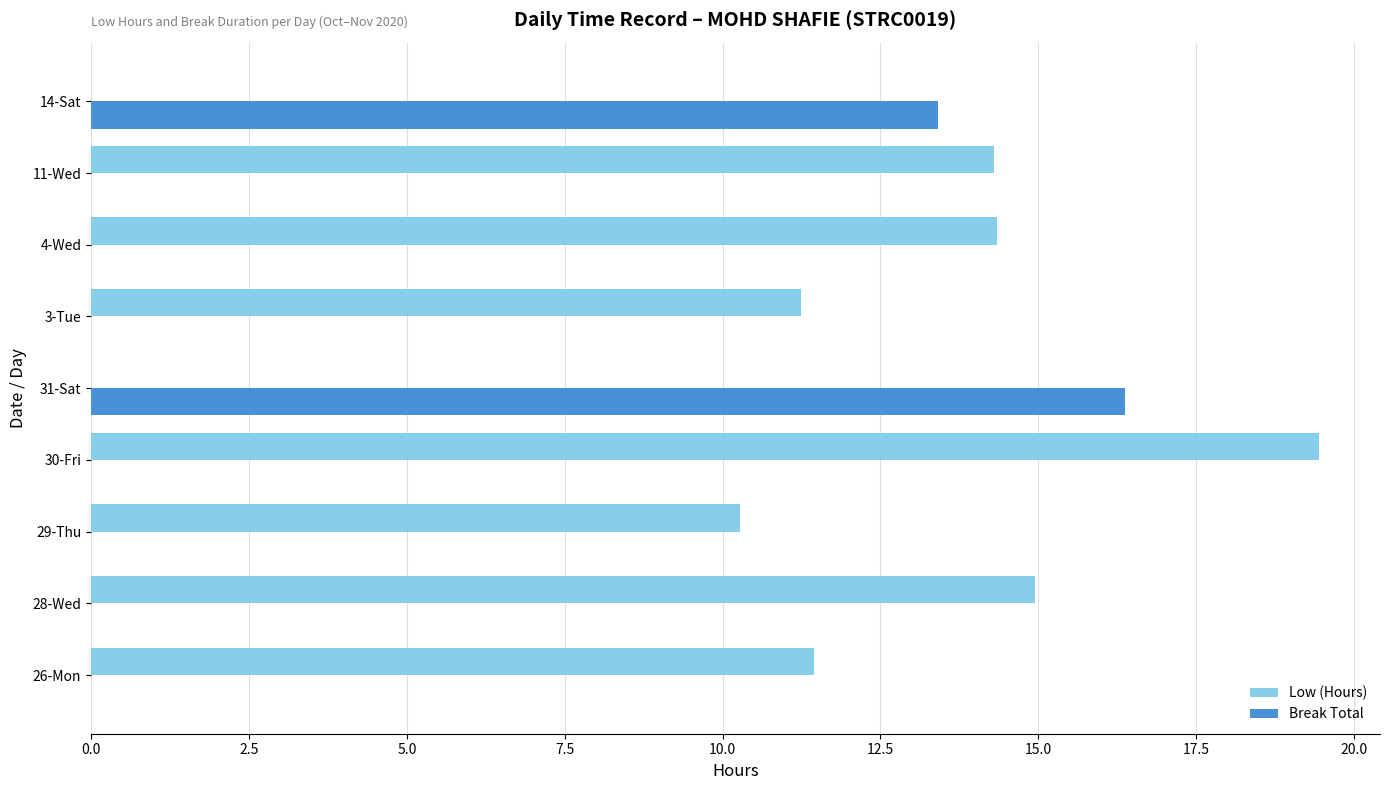

Which series changed the most between 31-Sat and 4-Wed?

Break Total